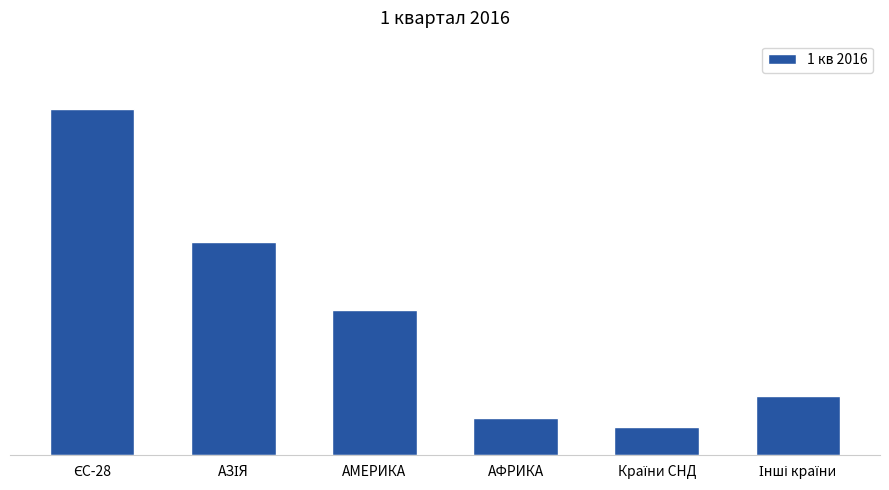

What is the value of the 2nd bar from the left?

0.3